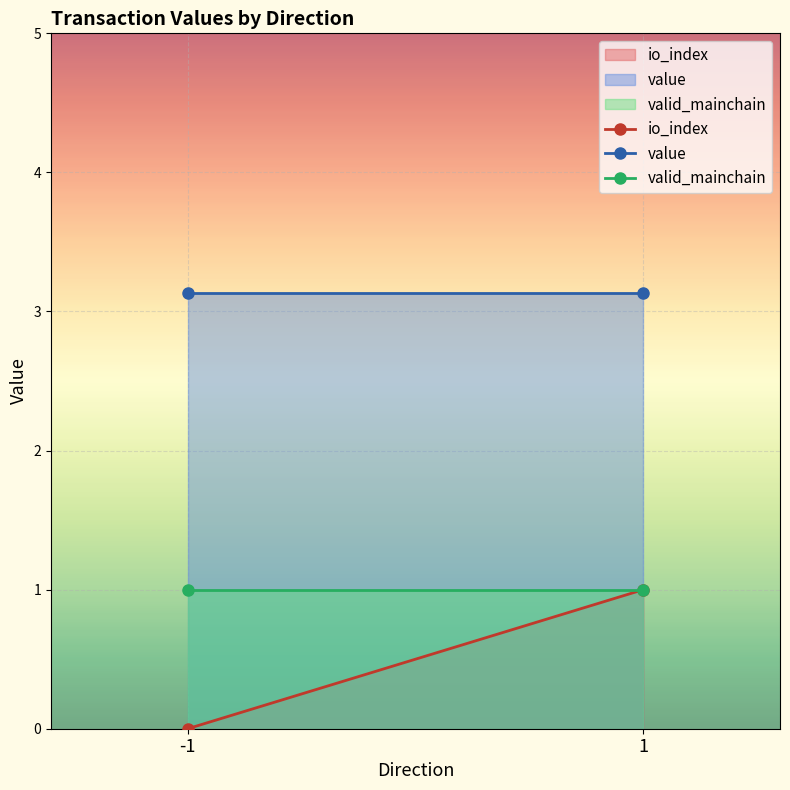

List the series in order of their overall mean, highest first.

value, valid_mainchain, io_index